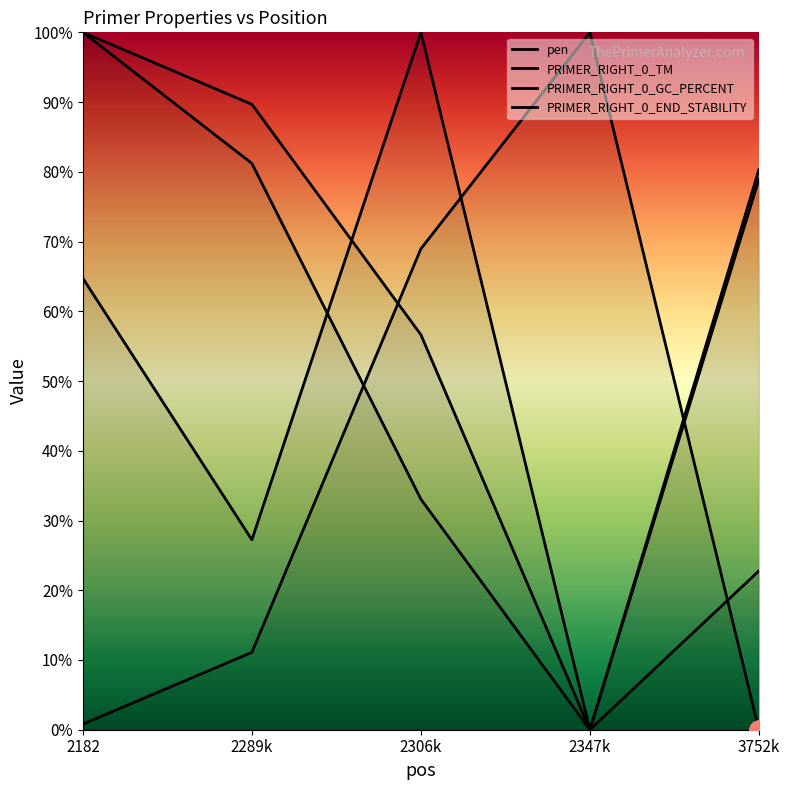

Where is the first local maximum for pen?

2347k